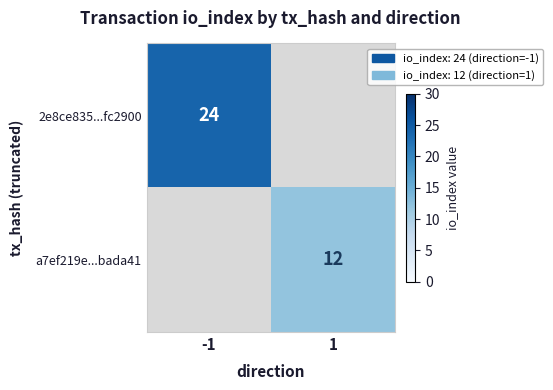

The 2e8ce835...fc2900 series shows 6.7 at -1. True or false?

False